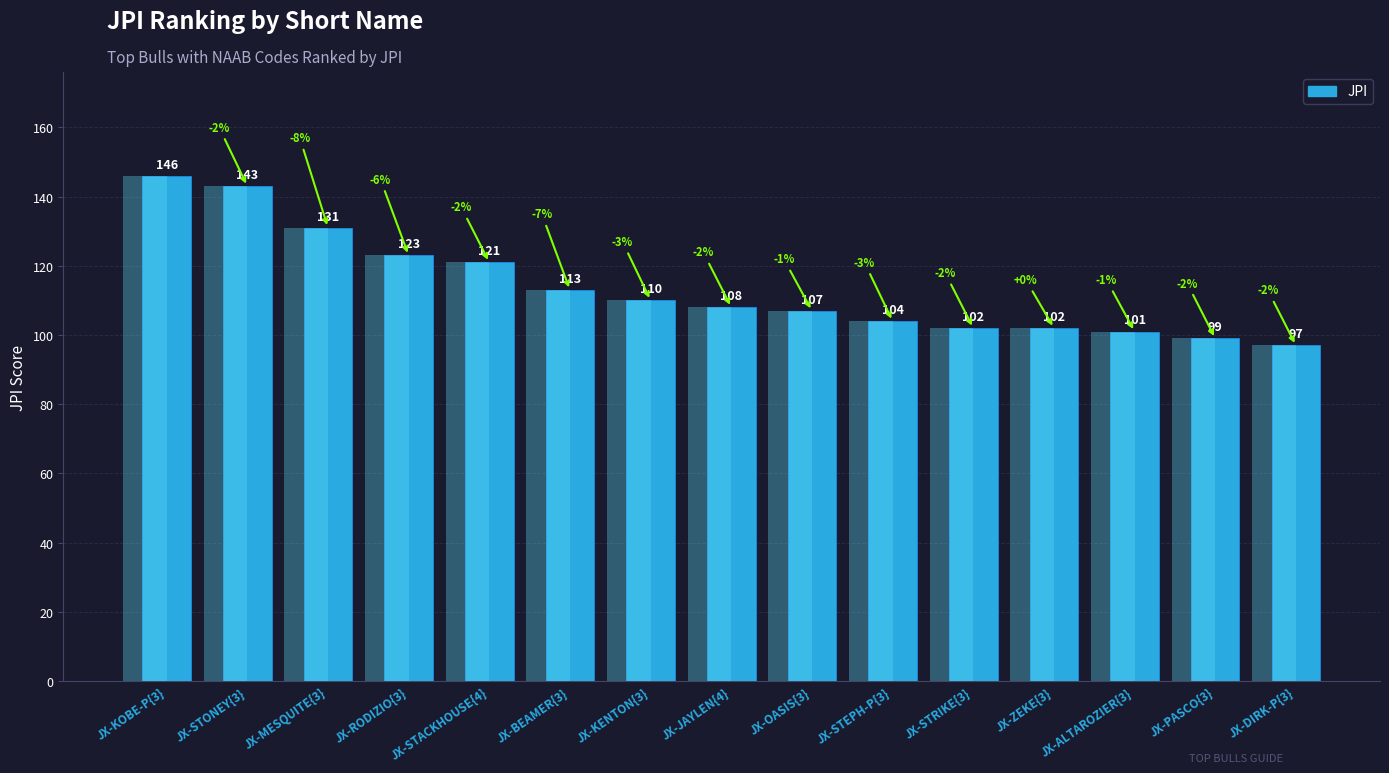

True or false: the data shows 171 at JX-JAYLEN{4}.

False